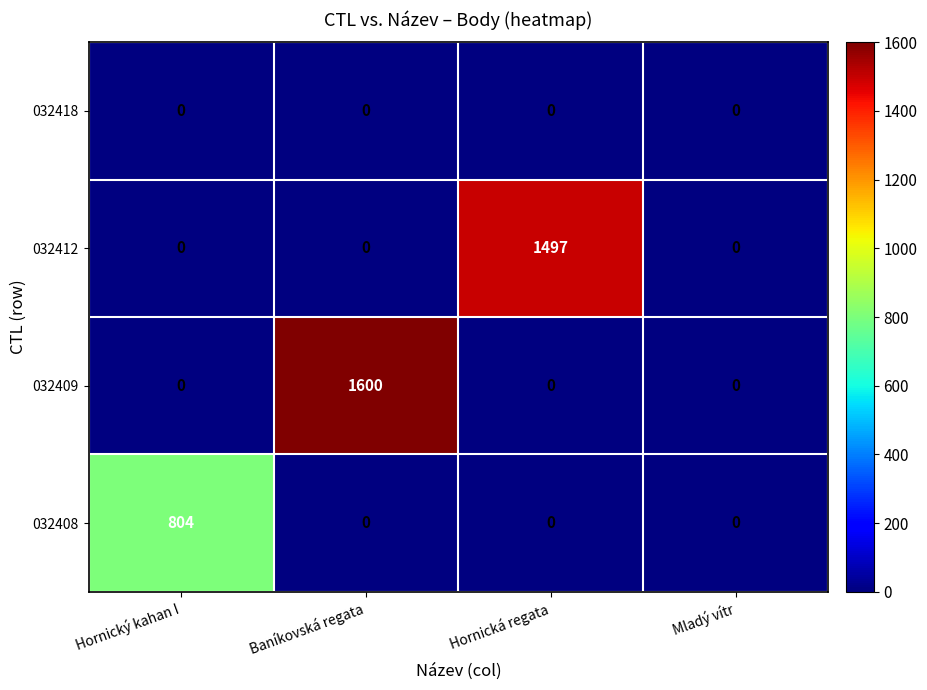

Which category has the highest value across all series?

Baníkovská regata